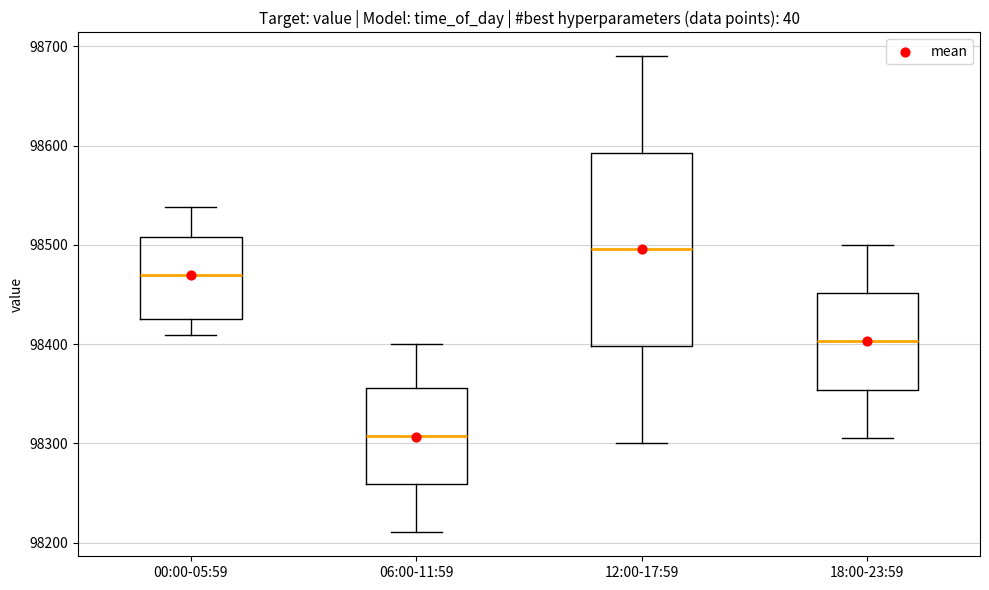

Reading left to right, transcribe this box plot: for each box, give where its median line is, the range the box spans, and where its two whiskers end, as read against the y-axis. The values are not printed on the chart, so give them approximately, as read against the axis.

00:00-05:59: median 98470, box 98420 to 98510, whiskers 98410 to 98540
06:00-11:59: median 98310, box 98260 to 98360, whiskers 98210 to 98400
12:00-17:59: median 98500, box 98400 to 98590, whiskers 98300 to 98690
18:00-23:59: median 98400, box 98350 to 98450, whiskers 98310 to 98500